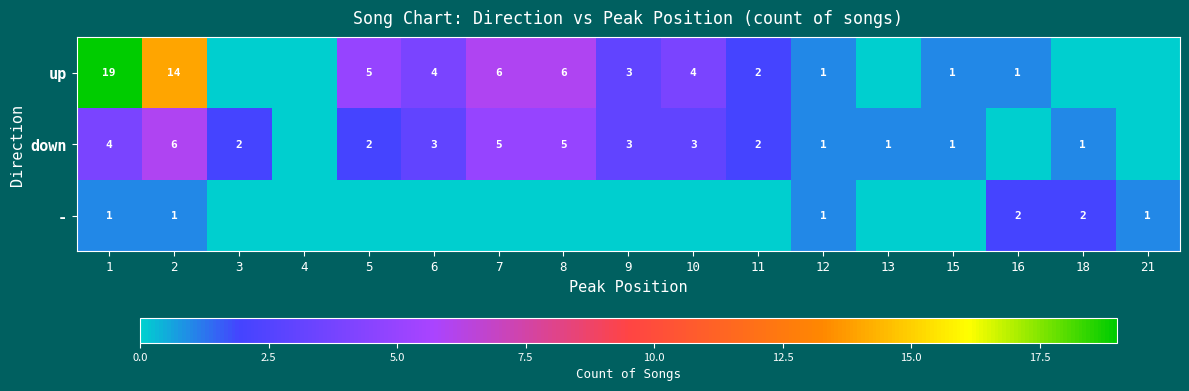

True or false: up has a value of 4 at 10.

True